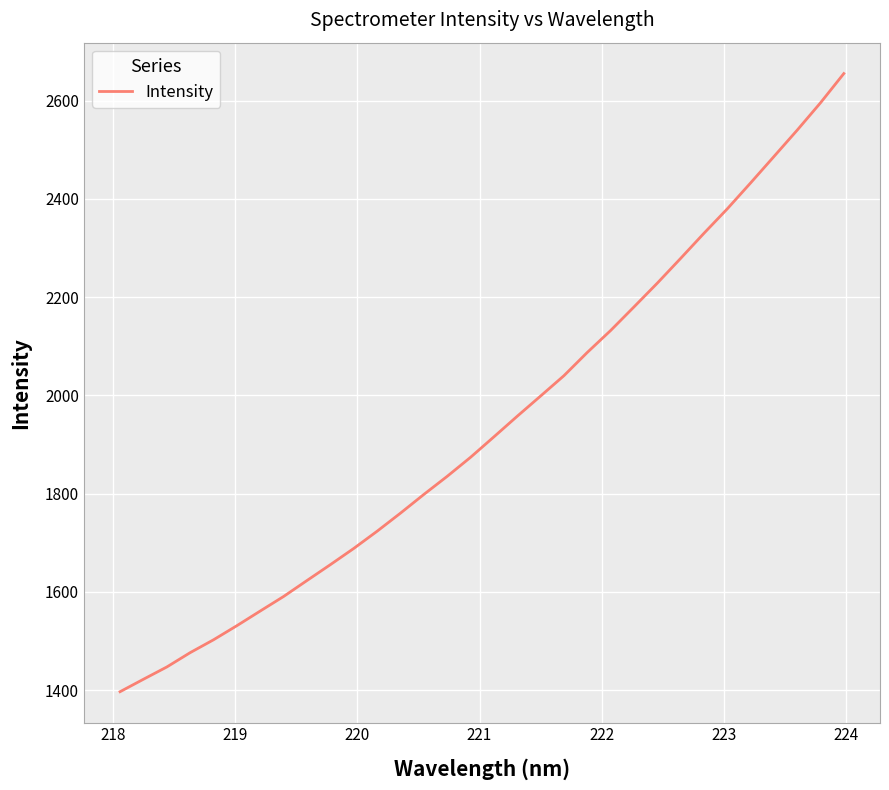

True or false: the data has more than 0 interior local peaks.

False